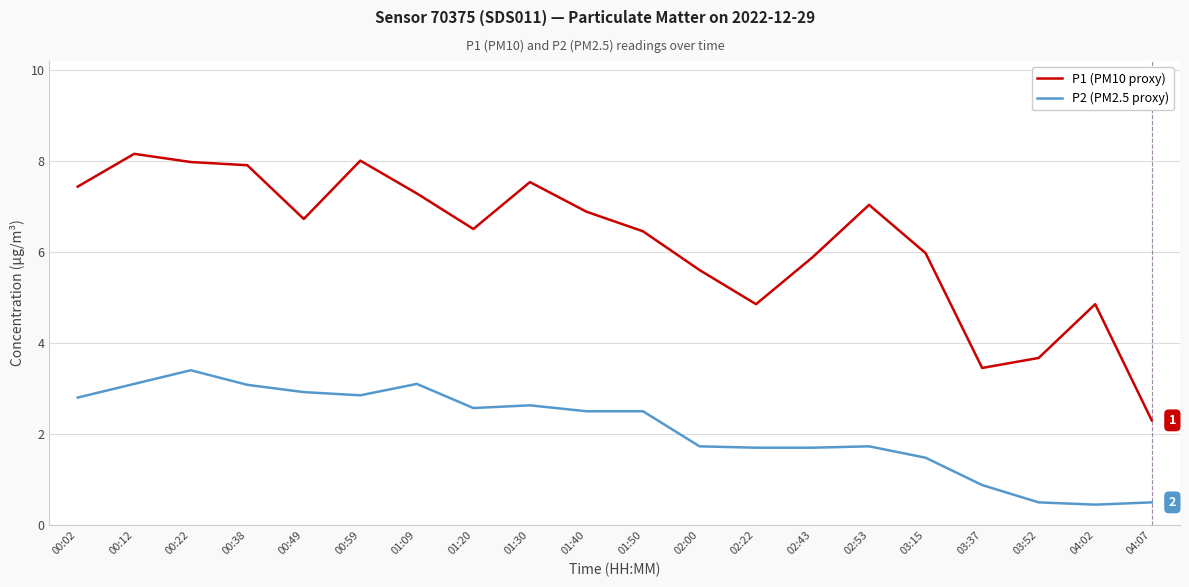

True or false: P1 (PM10 proxy) and P2 (PM2.5 proxy) intersect in this chart.

False